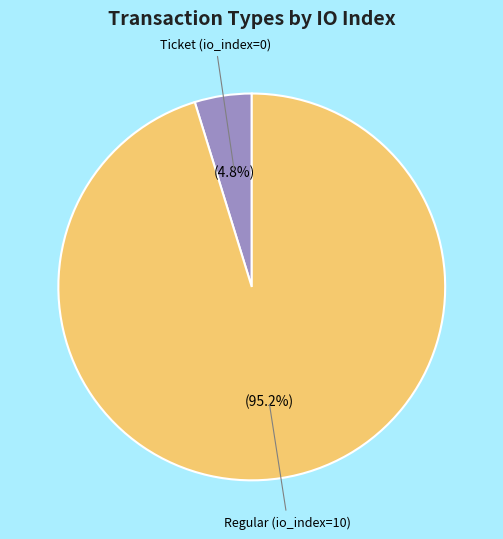

How many segments does this pie chart have?

2